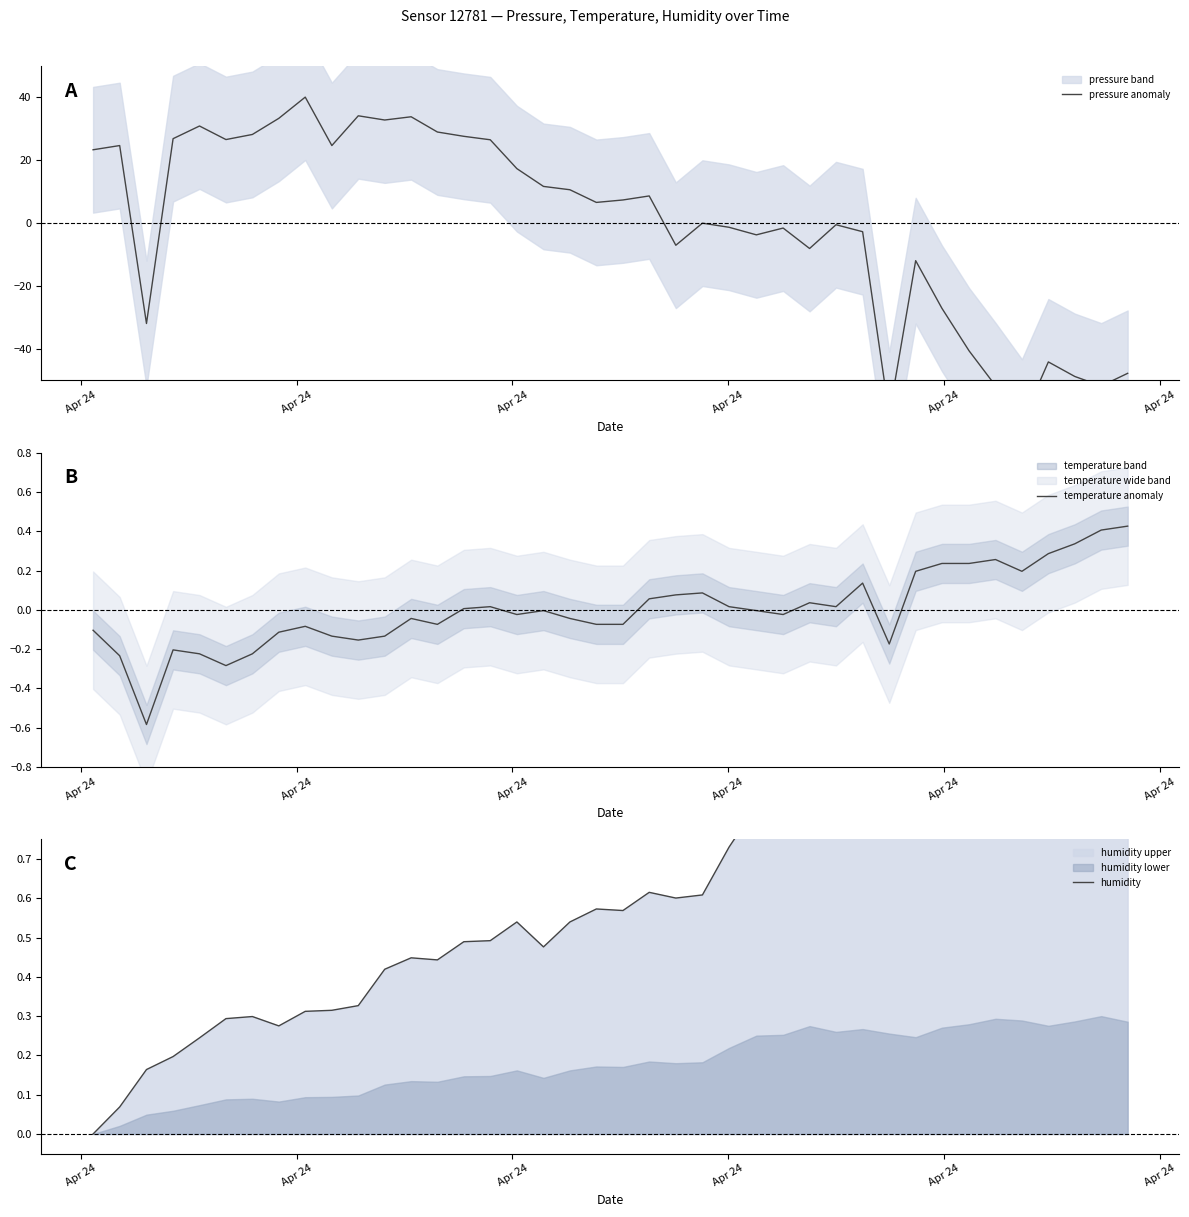

Where do pressure anomaly and humidity first cross each other?

Apr 24 and Apr 24